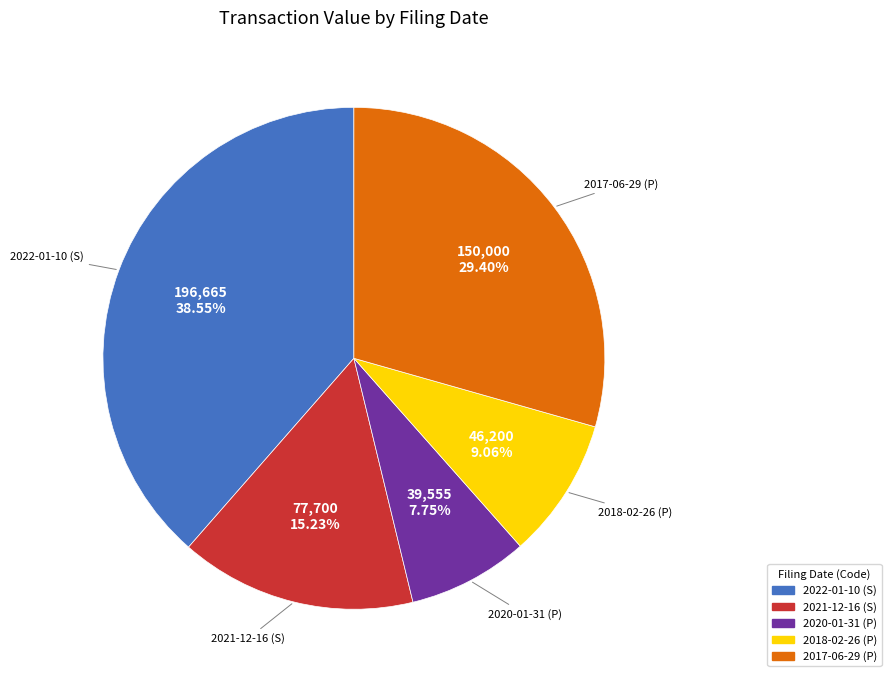

To the nearest percent, what is the average slice percentage?

20%